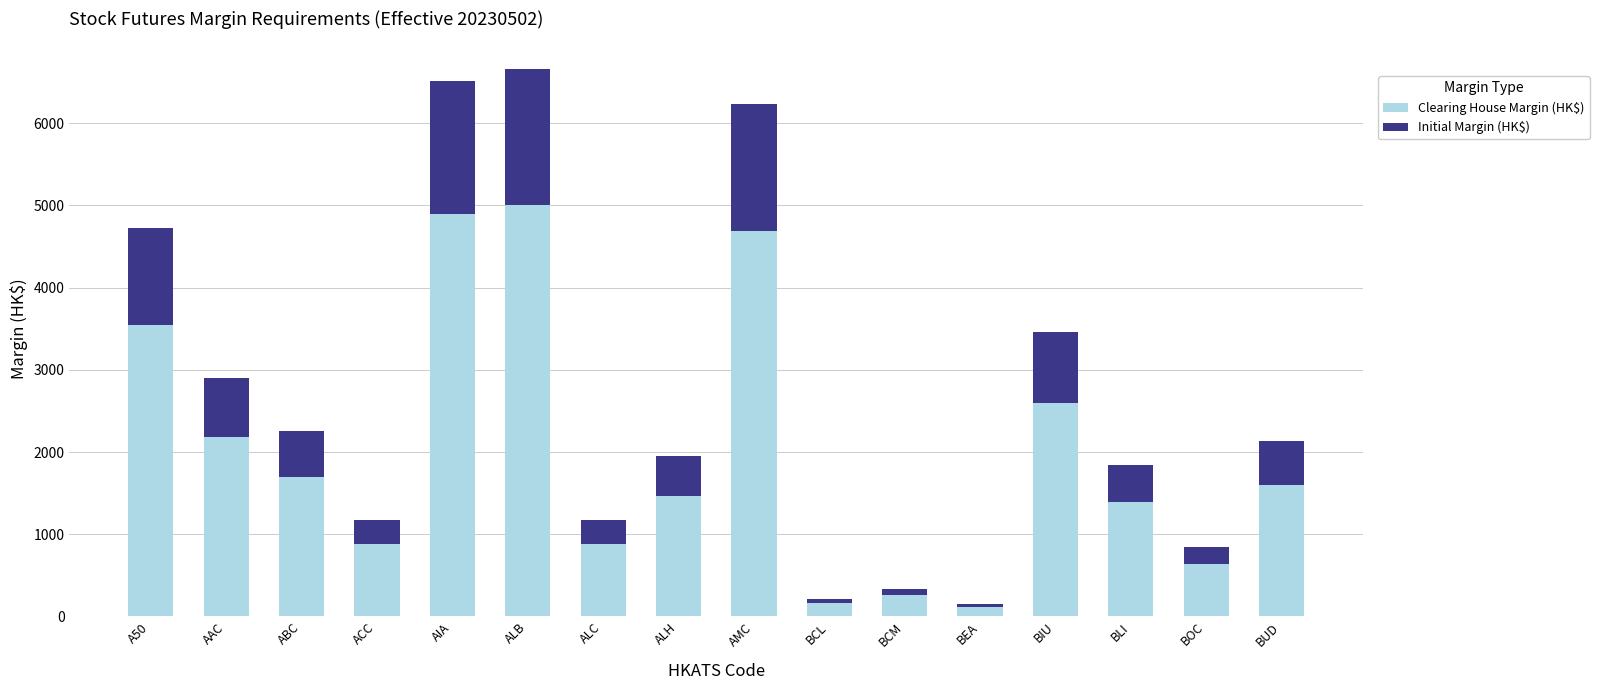

What is the difference between the second highest and minimum values in the Clearing House Margin (HK$) series?

4788